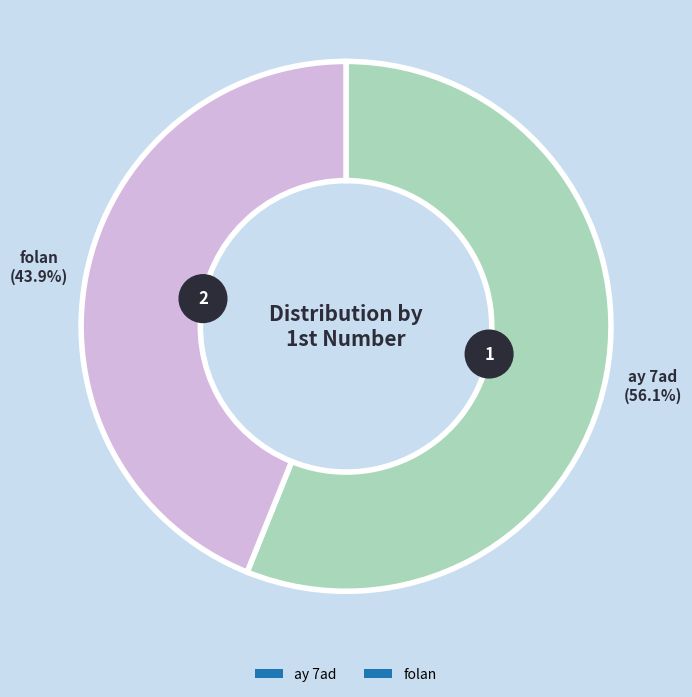

Count the number of slices in the pie.

2